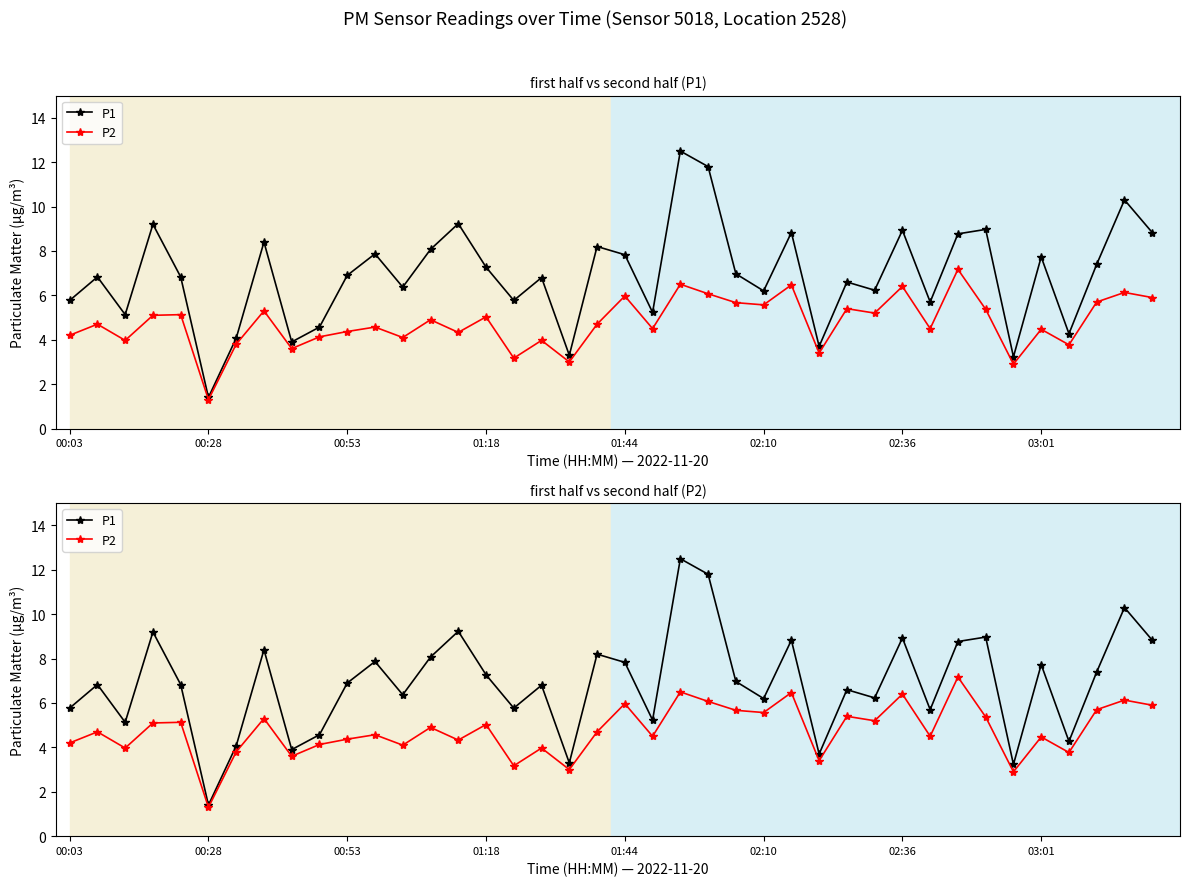

Which series has the largest total across all categories?

P1